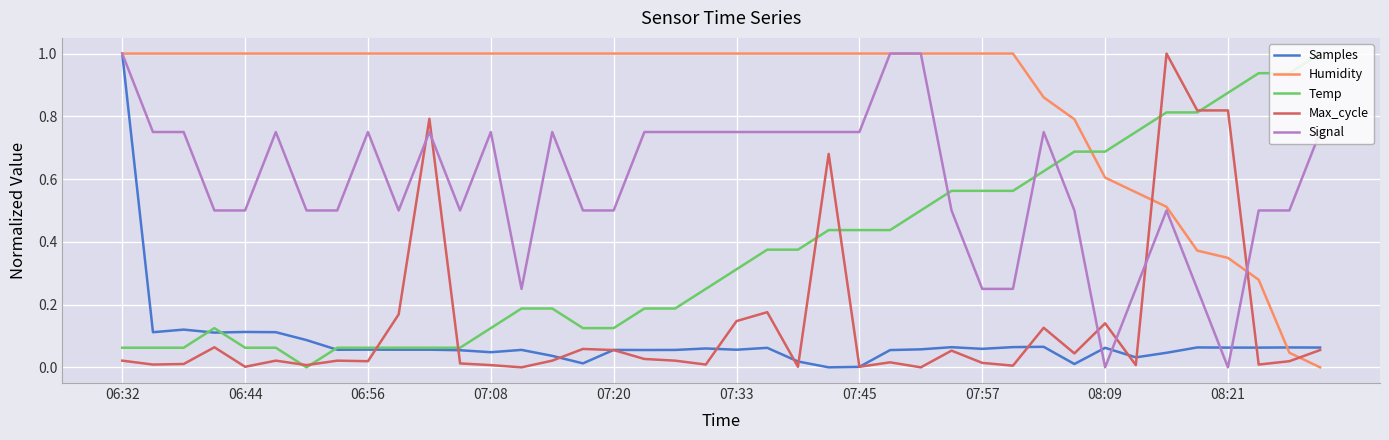

What is the difference between the maximum and minimum values in the Signal series?

1.0